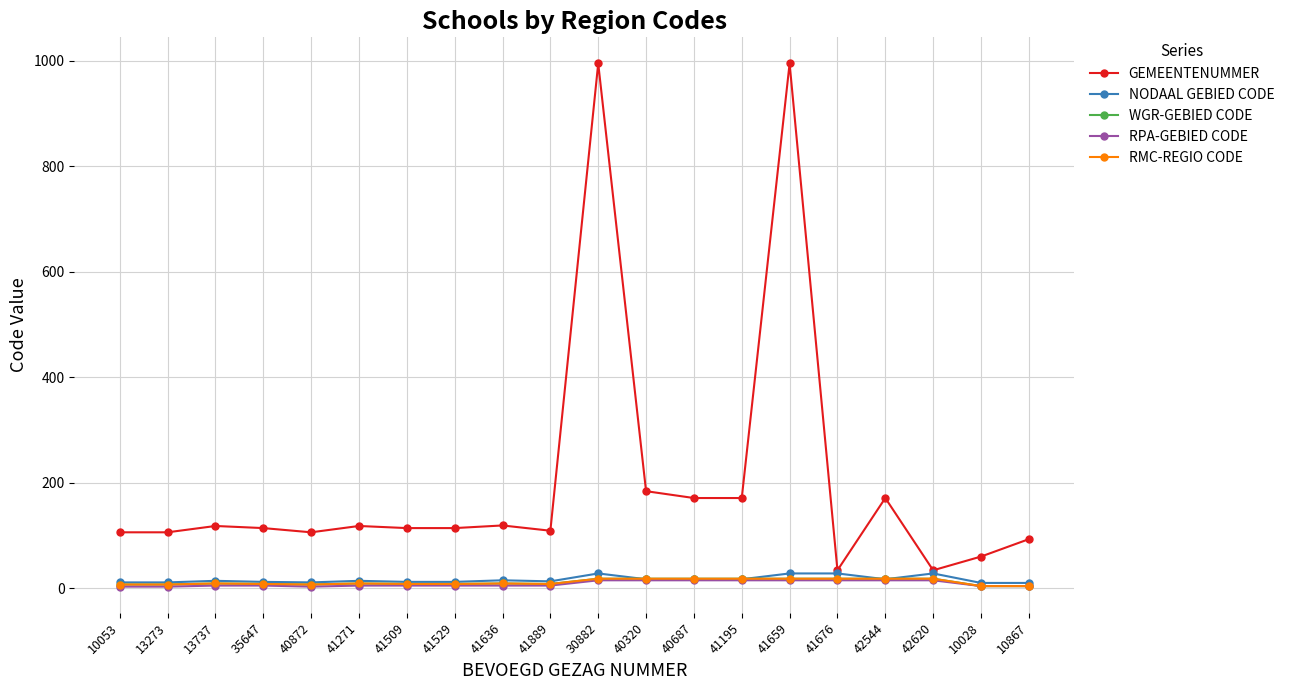

Where is GEMEENTENUMMER nearest to the value 514?

40320